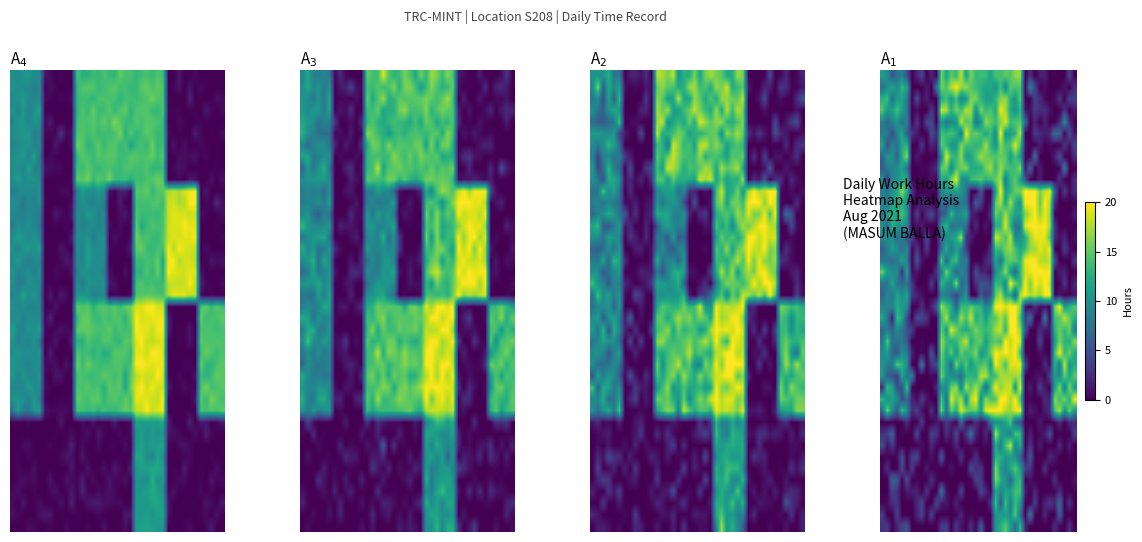

At which category does the chart reach its minimum across all series?

6